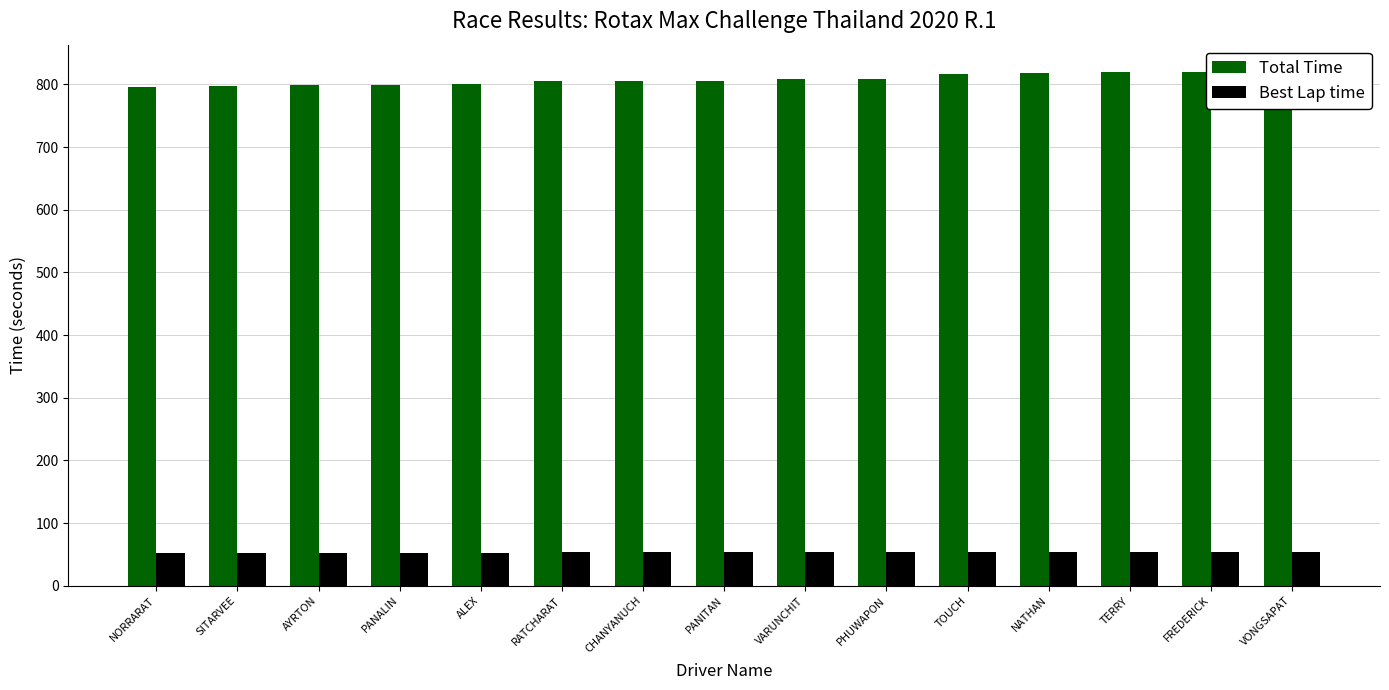

What is the minimum value for Best Lap time?

52.8